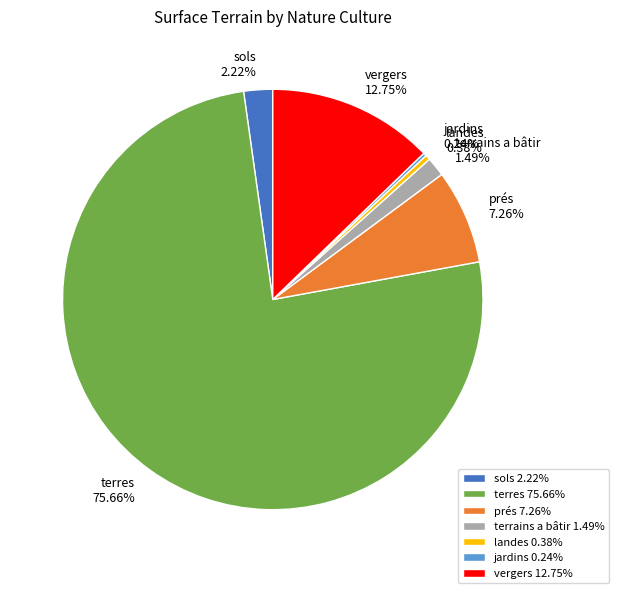

What percentage is the prés slice, to the nearest percent?

7%